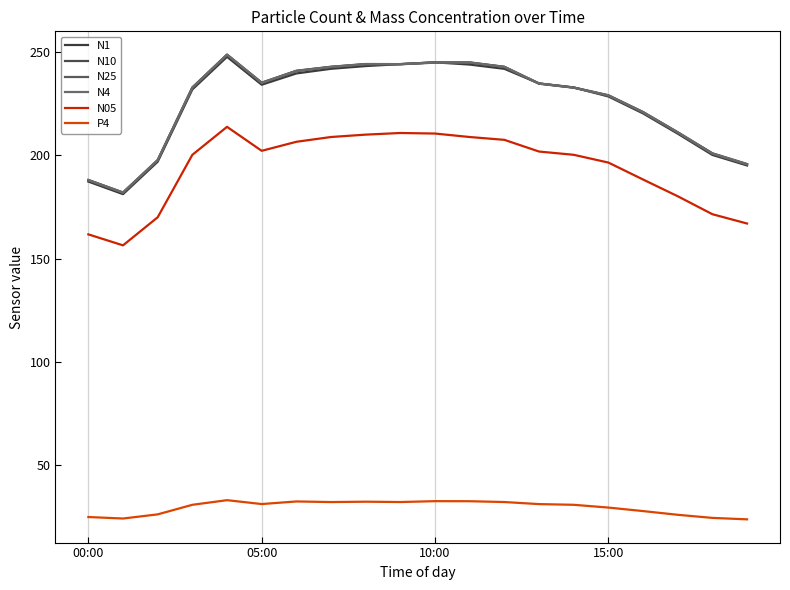

How many lines are shown in the chart?

6